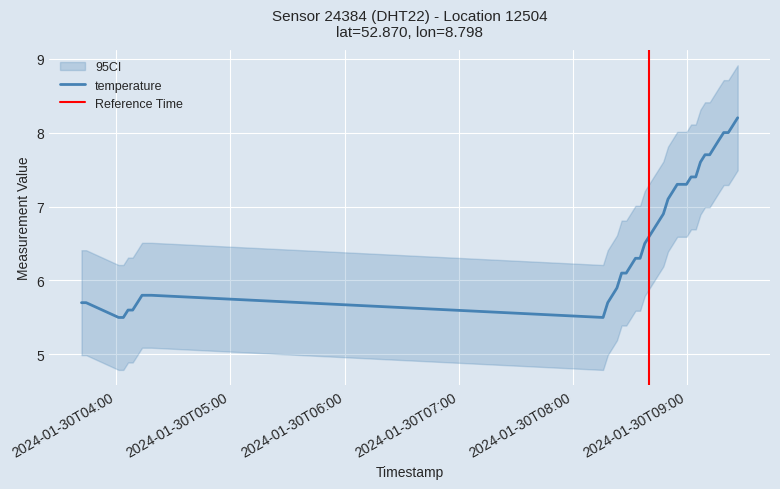

What is the value of the 25th point from the left?

7.1